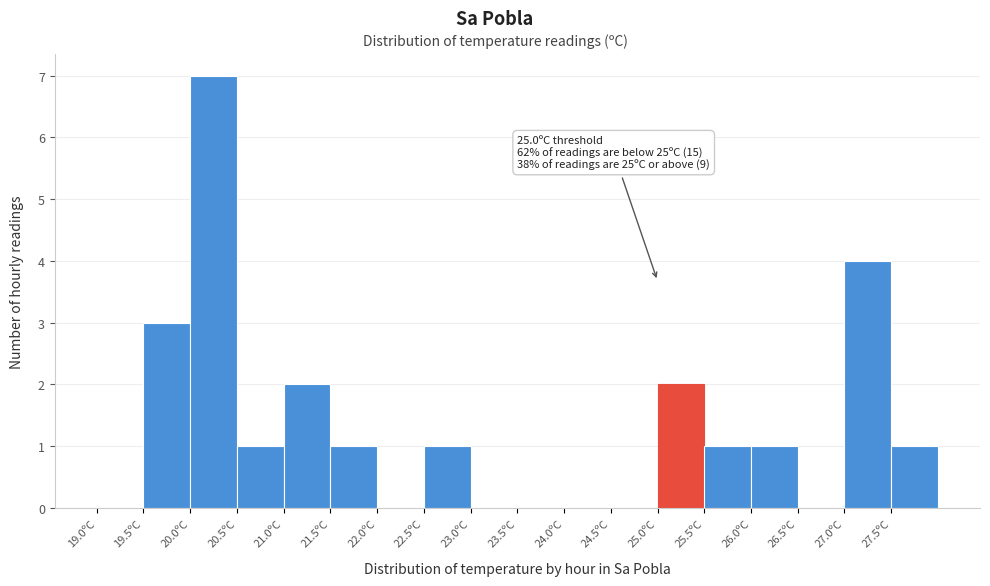

Which range on the x-axis has the tallest bar?

20.0 to 20.5